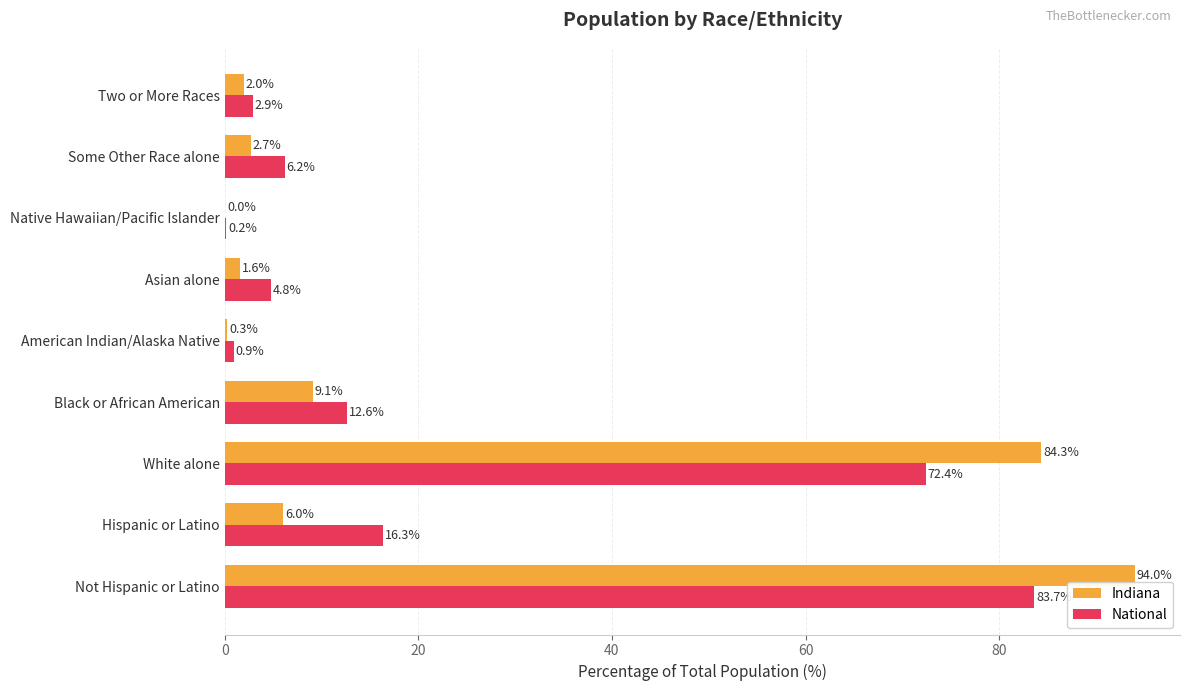

Between Black or African American and Native Hawaiian/Pacific Islander, which series saw the biggest shift?

National